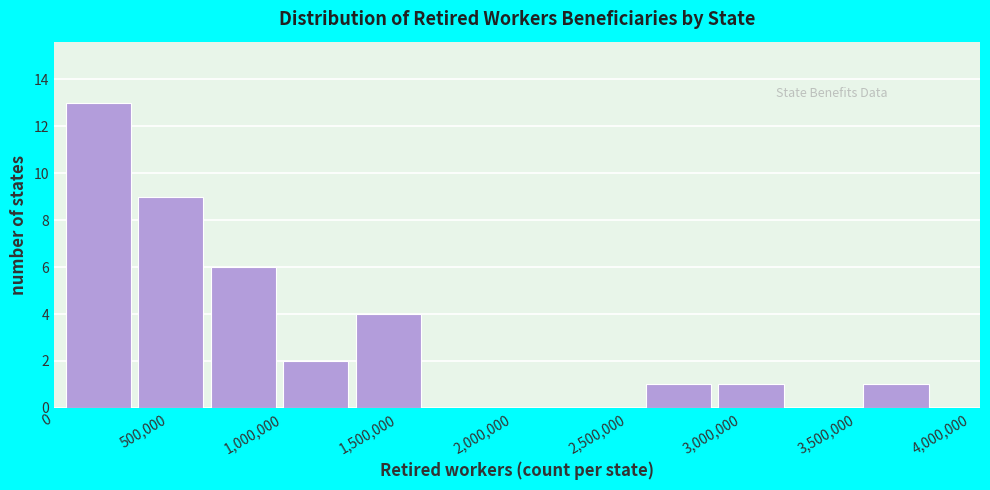

Reading left to right, transcribe this chart: for each bar, give the range it covers on the x-axis and its height. Neither the bar edges nor the heights are printed on the chart, so give them approximately, as read against the axes.

50000 to 350000: 13
350000 to 700000: 9
700000 to 1000000: 6
1000000 to 1300000: 2
1300000 to 1650000: 4
1650000 to 1950000: 0
1950000 to 2250000: 0
2250000 to 2600000: 0
2600000 to 2900000: 1
2900000 to 3200000: 1
3200000 to 3550000: 0
3550000 to 3850000: 1